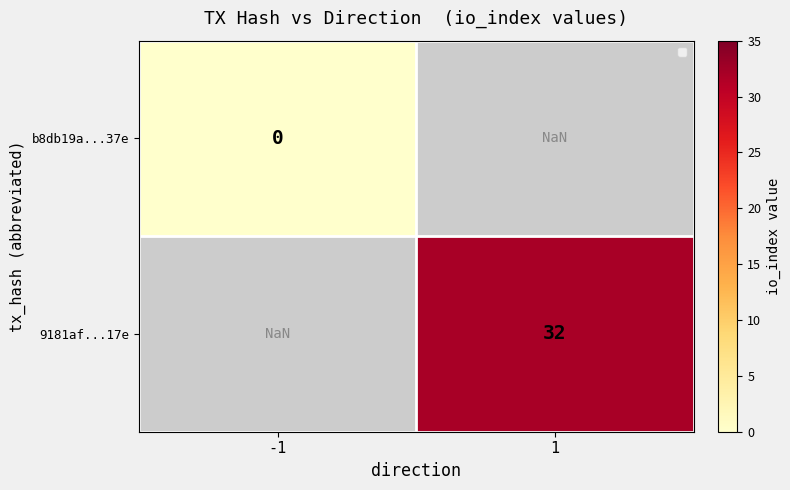

Is it true that 9181af...17e equals 32.0 at 1?

True